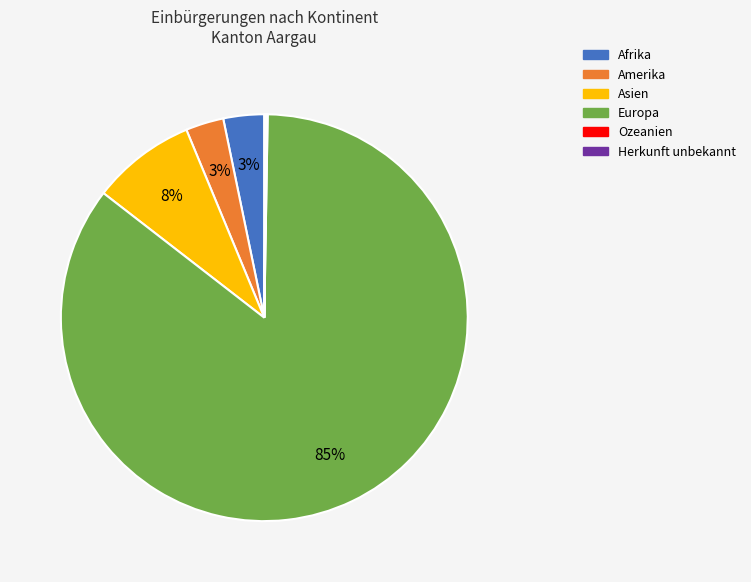

To the nearest percent, what is the average slice percentage?

17%